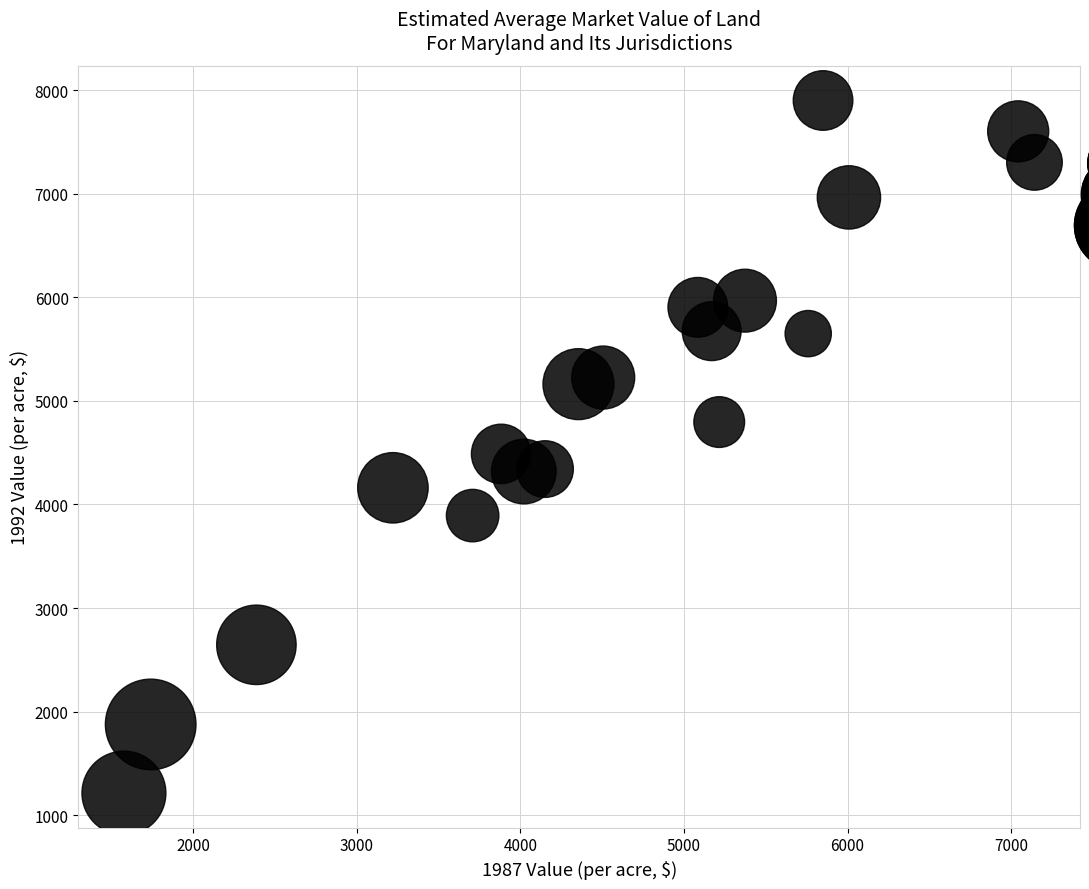

What is the range of Y values (max minus min)?

6690.6